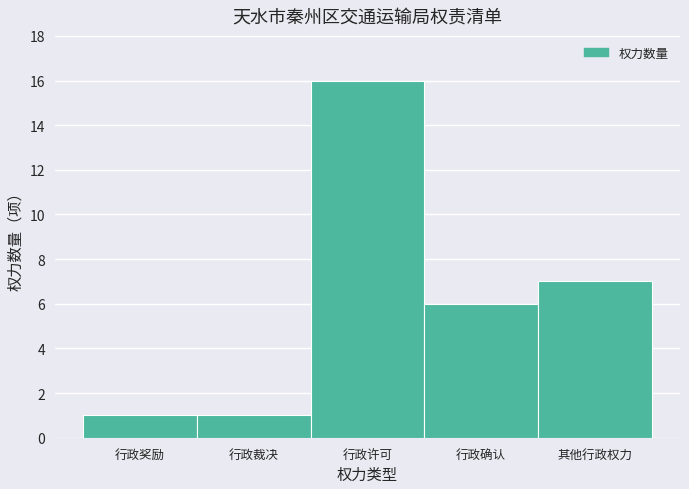

Reading left to right, what are all the values shown in this chart?

1	1	16	6	7